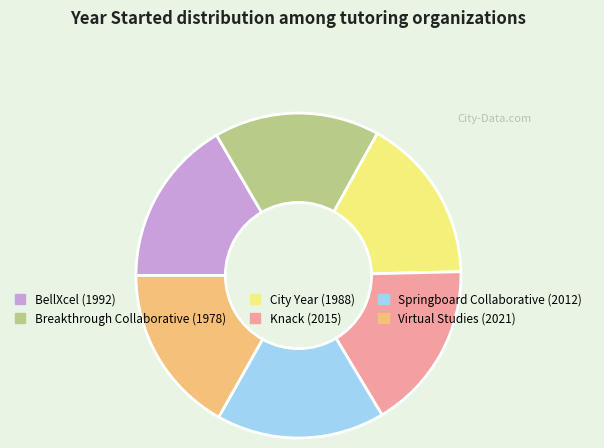

Approximately how many times larger is the value at Knack compared to BellXcel?

1.0